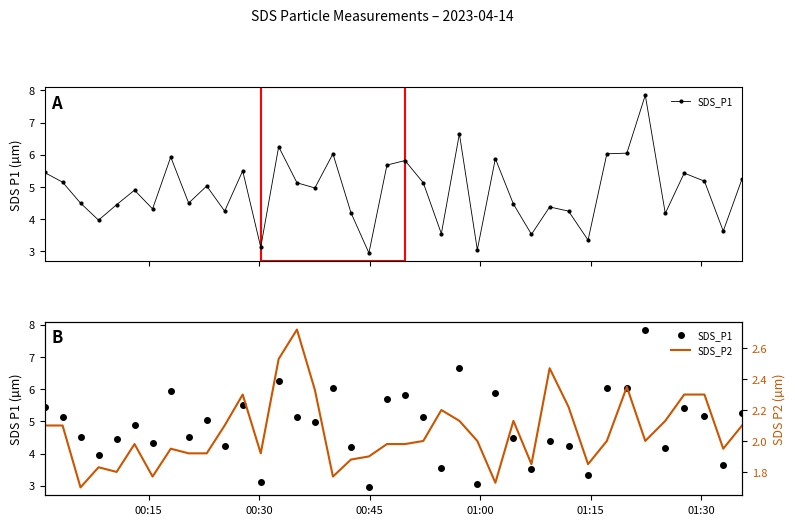

List the series in order of their peak value, lowest first.

SDS_P2, SDS_P1